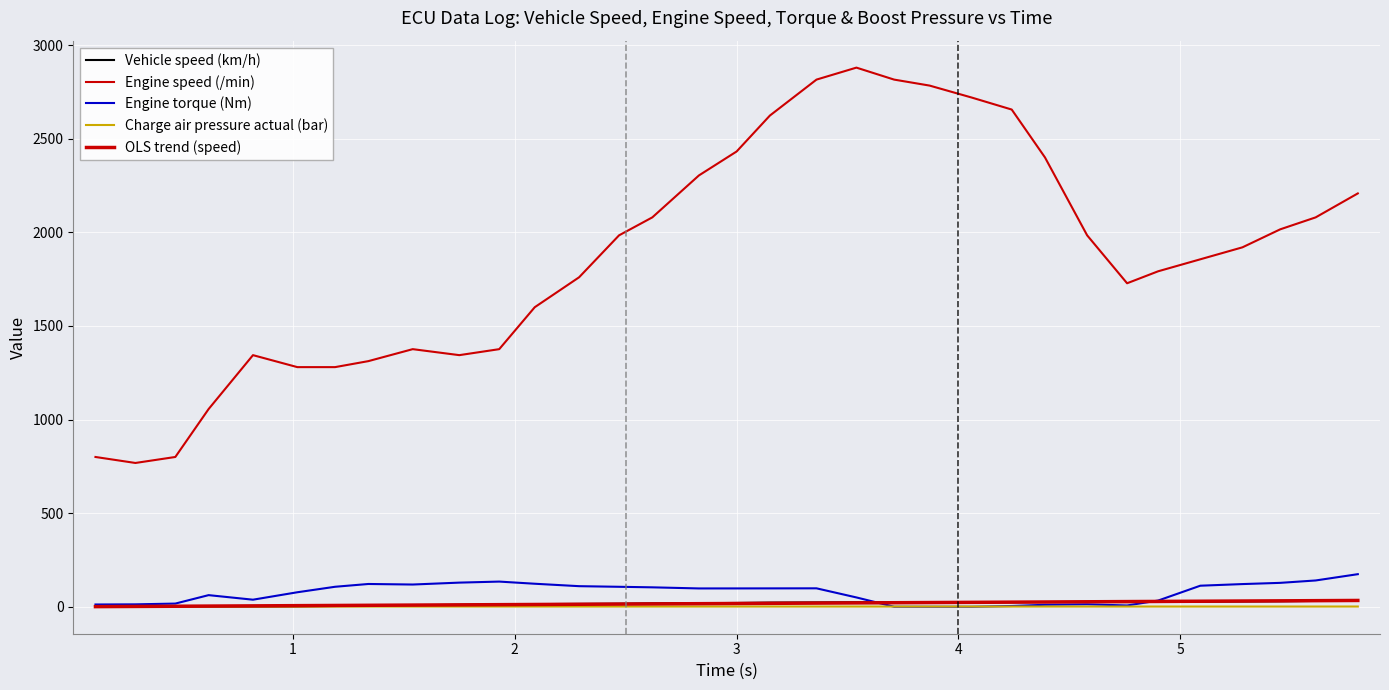

Does the chart display data point markers on the line(s)?

No